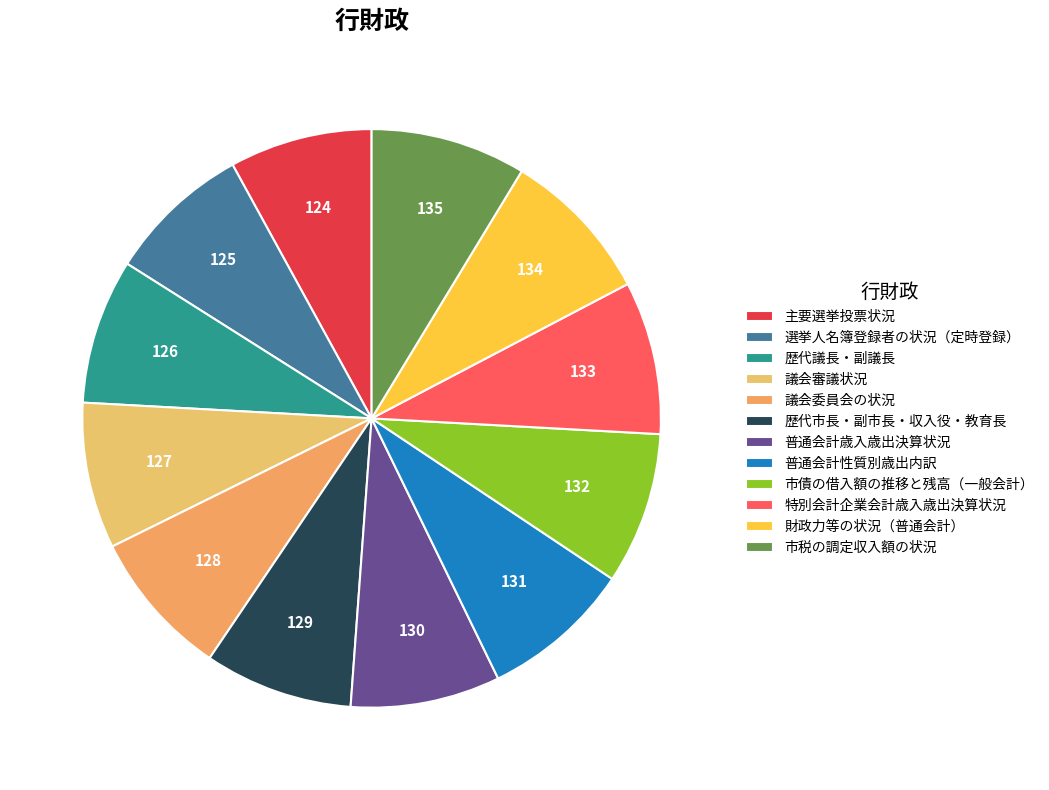

Is 主要選挙投票状況 the majority of the pie?

No